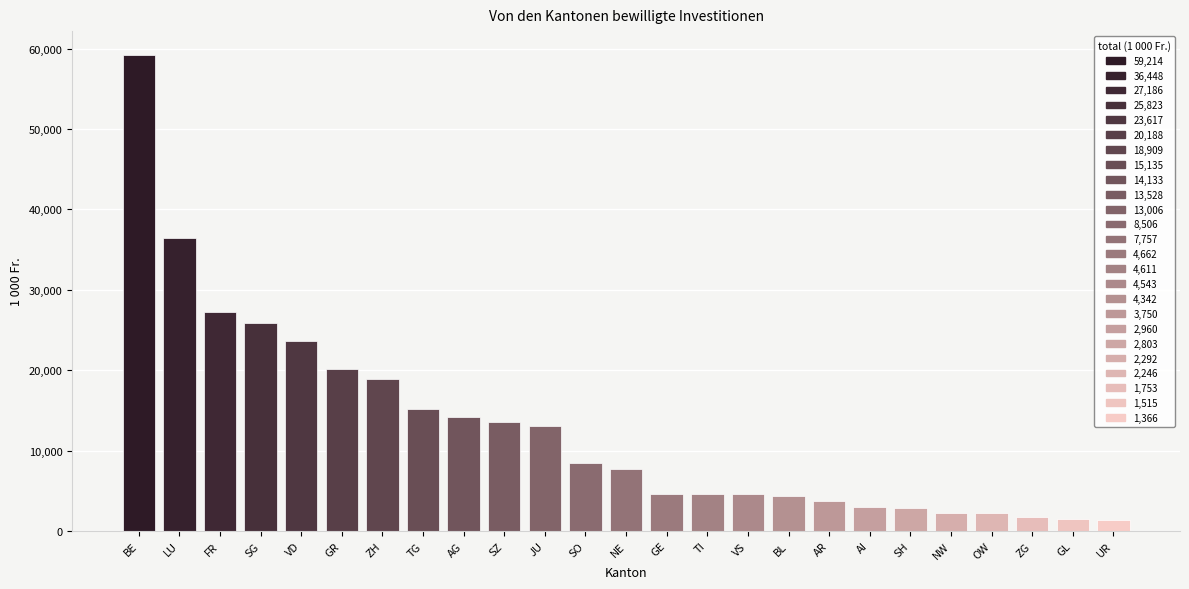

What is the label of the 17th bar from the left?

BL